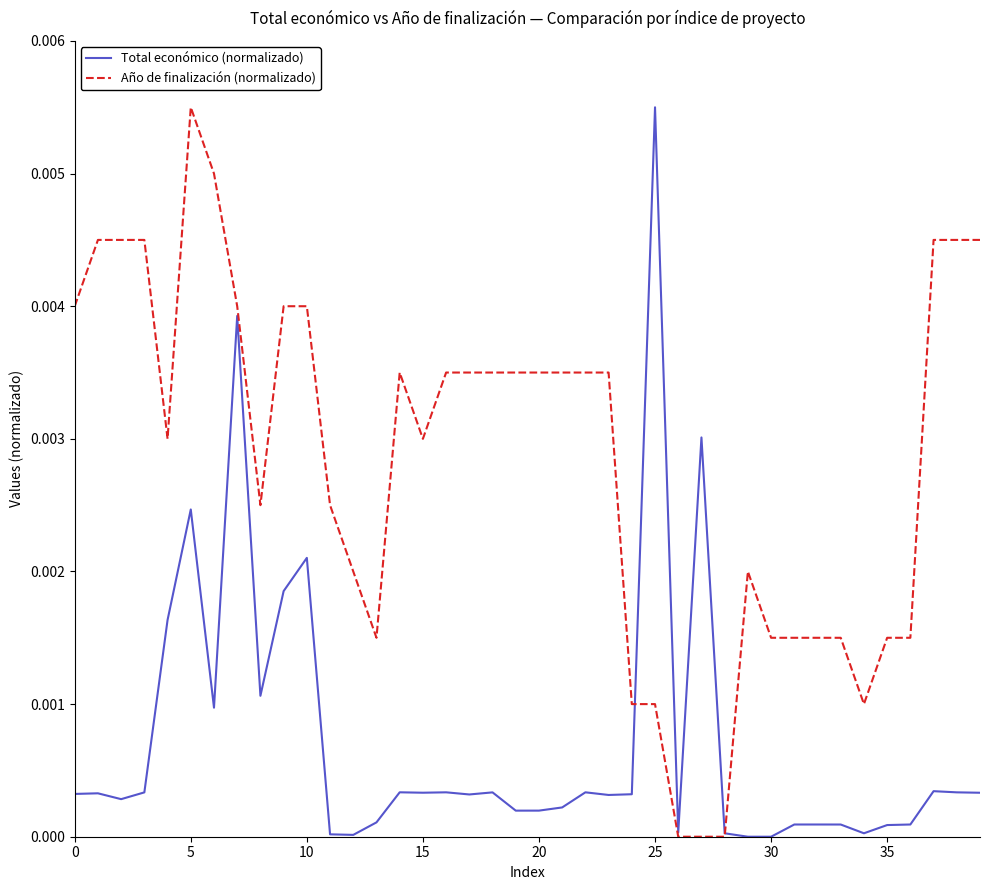

Rank the series by their average value, from lowest to highest.

Total económico (normalizado), Año de finalización (normalizado)